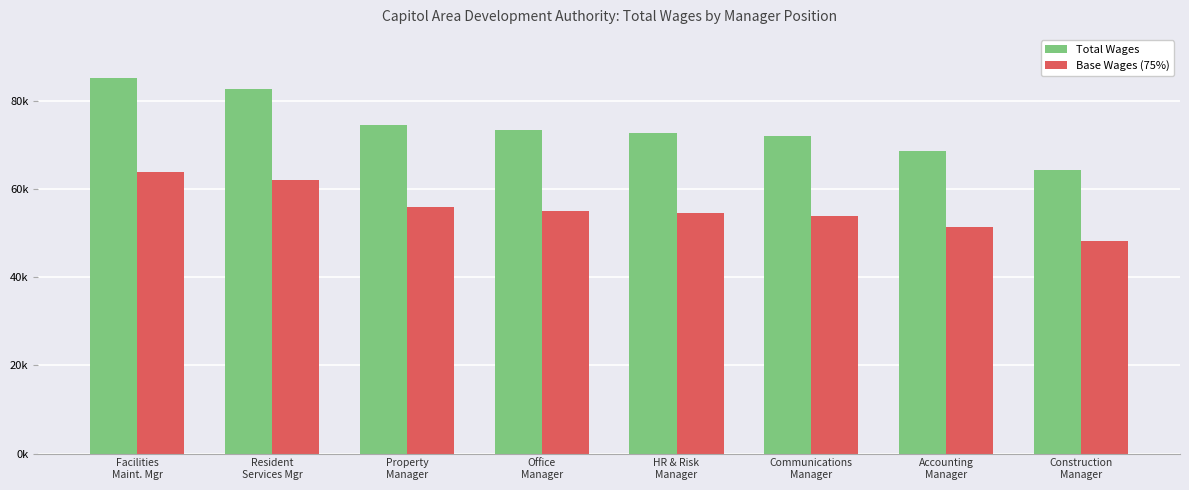

What is the difference between the highest and lowest values at Office
Manager?

18371.5